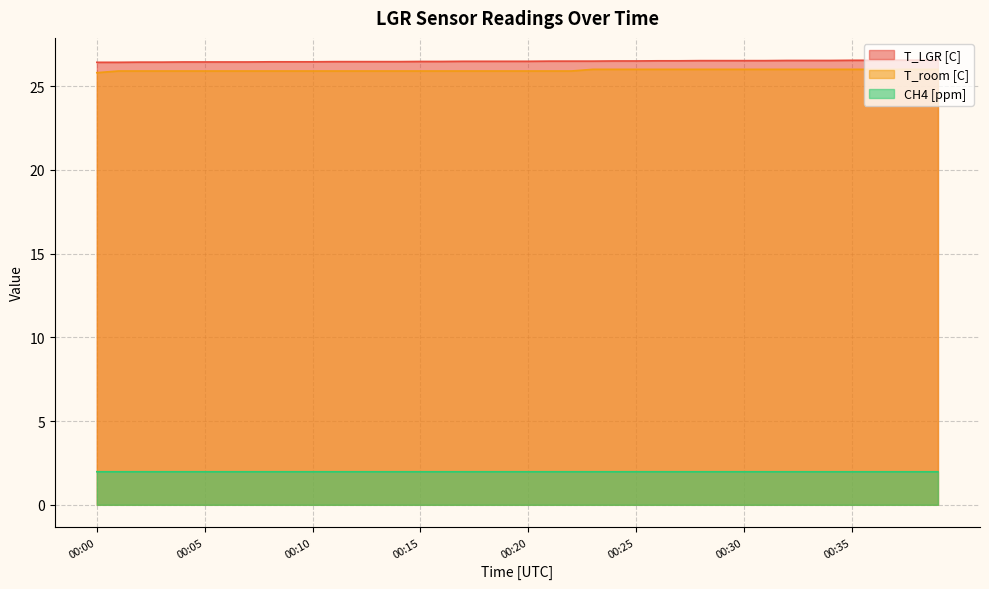

The T_LGR [C] series shows 38.5 at 00:24. True or false?

False